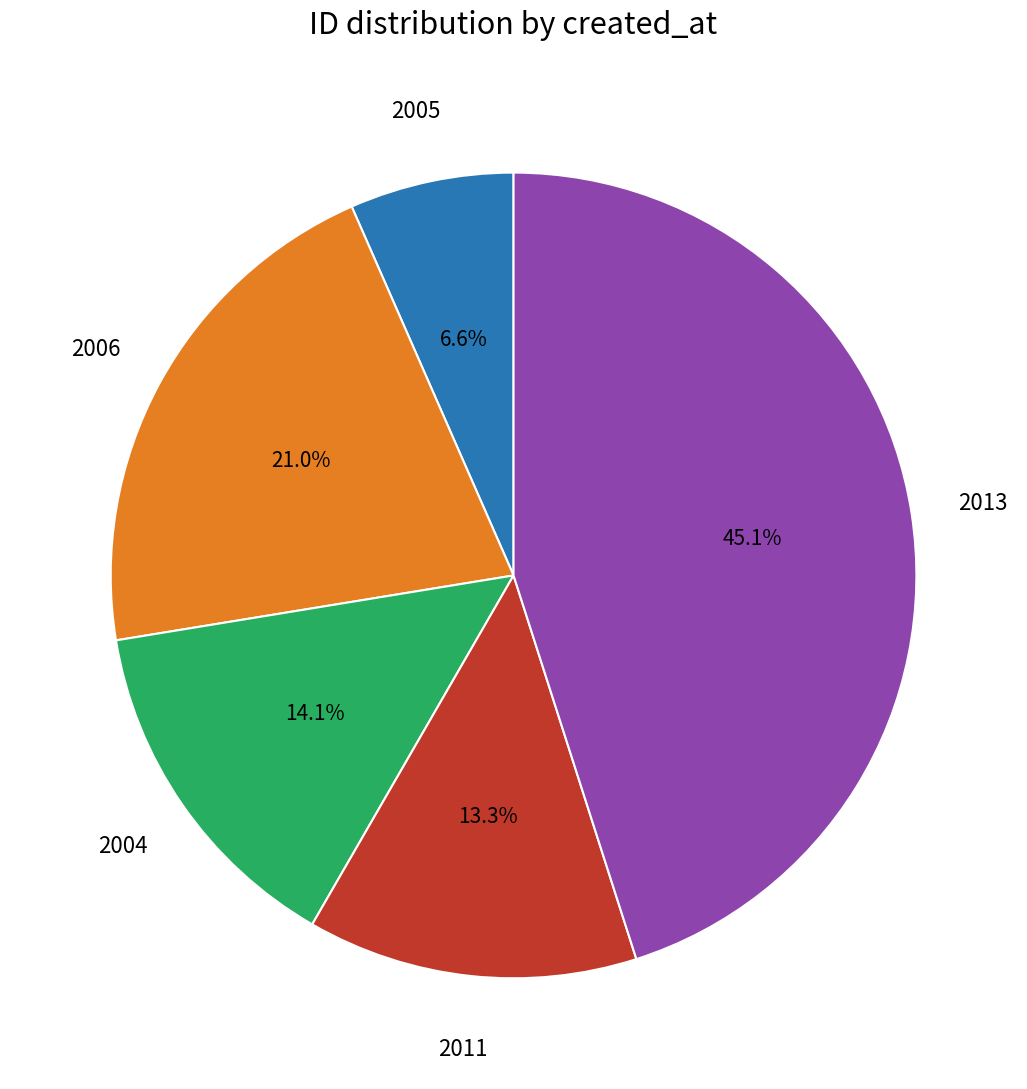

Which category has the smallest portion of the pie?

2005